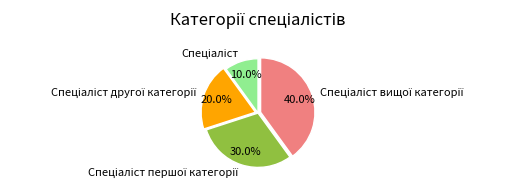

Does any single category account for the majority?

No